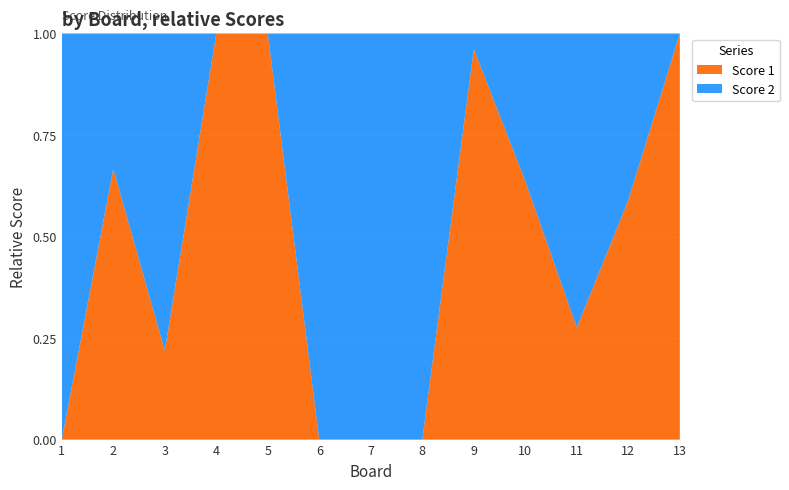

Reading right to left, extract all data points from this chart.

Score 1: 23	23	8	21	25	0	0	0	25	25	7	22	0
Score 2: 0	16	21	12	1	25	25	25	0	0	25	11	25